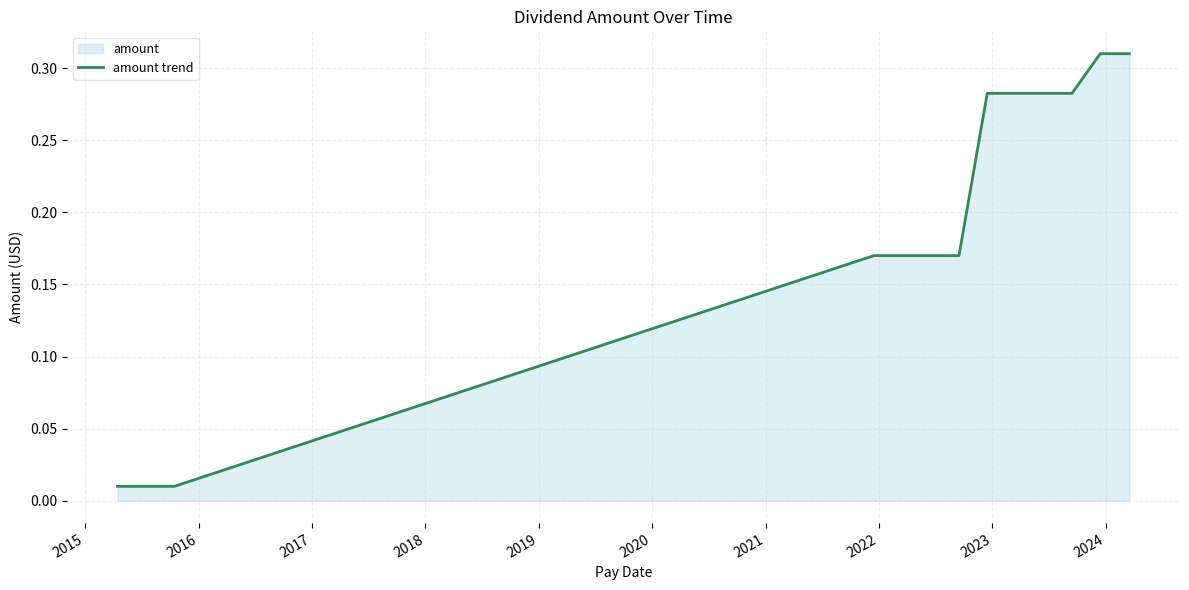

What is the greatest value displayed?

0.3